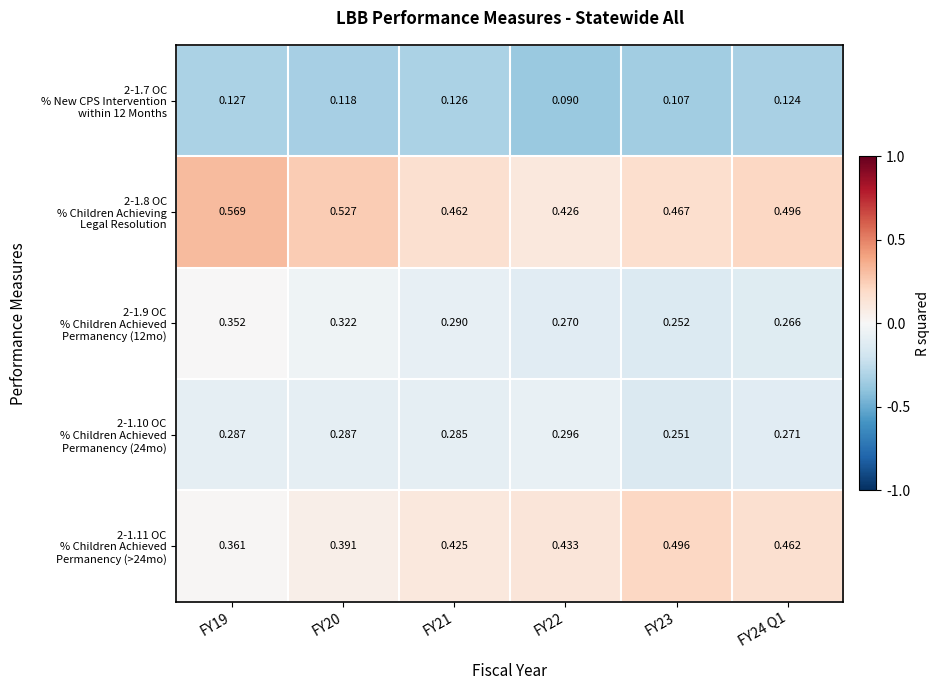

How many distinct data groups are displayed?

5